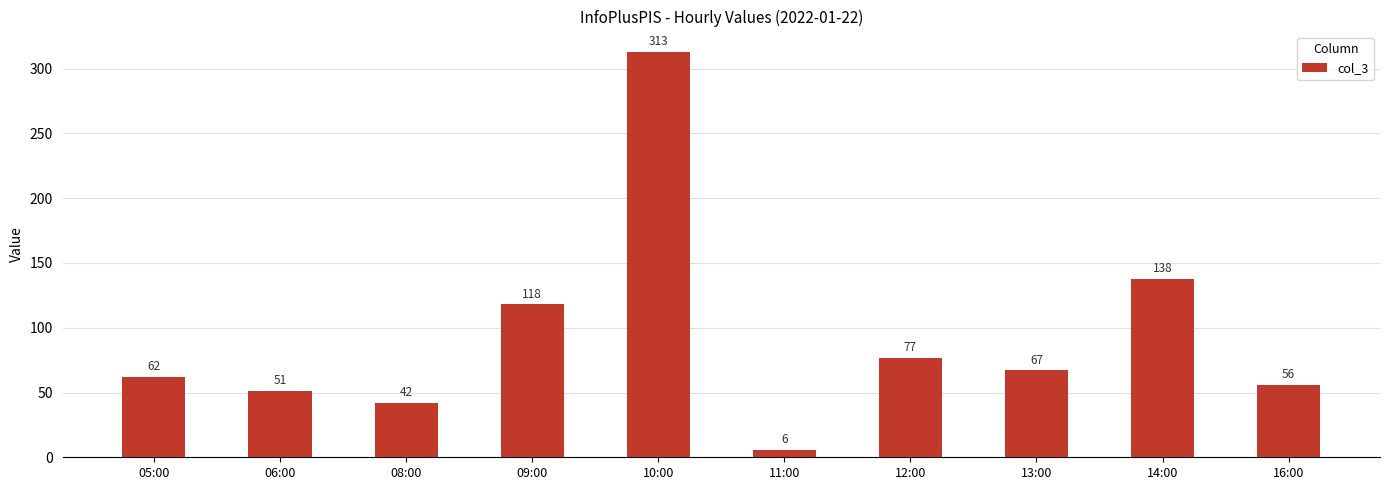

Does the chart contain any negative values?

No